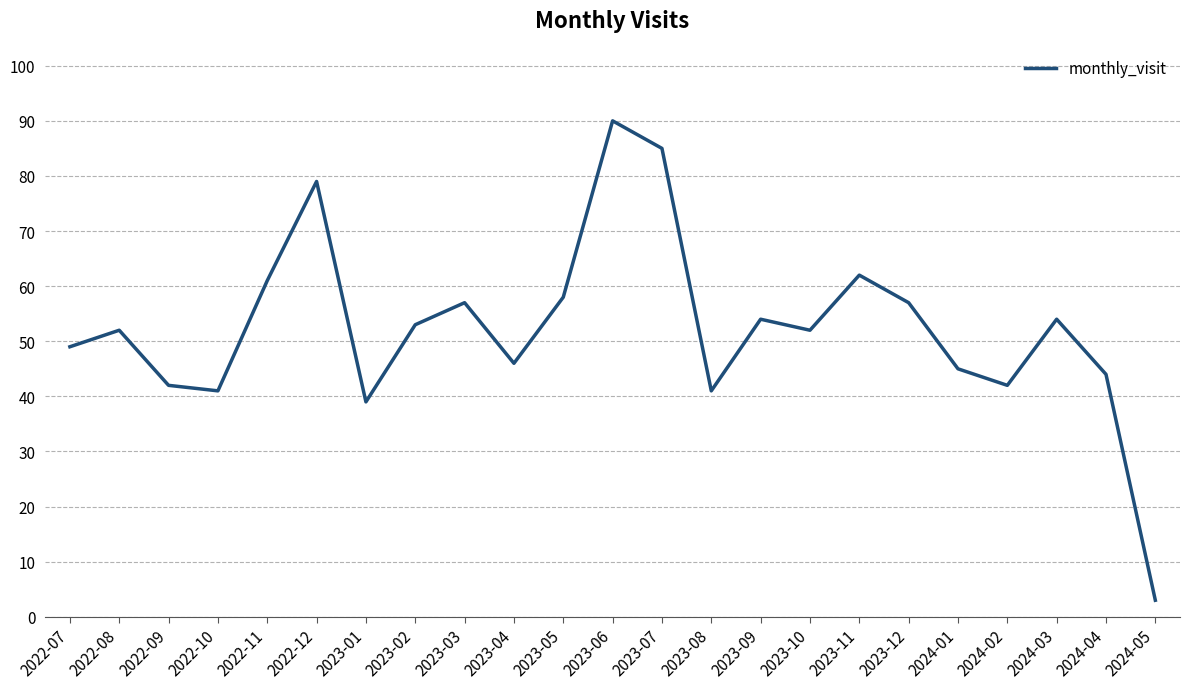

What is the greatest value displayed?

90